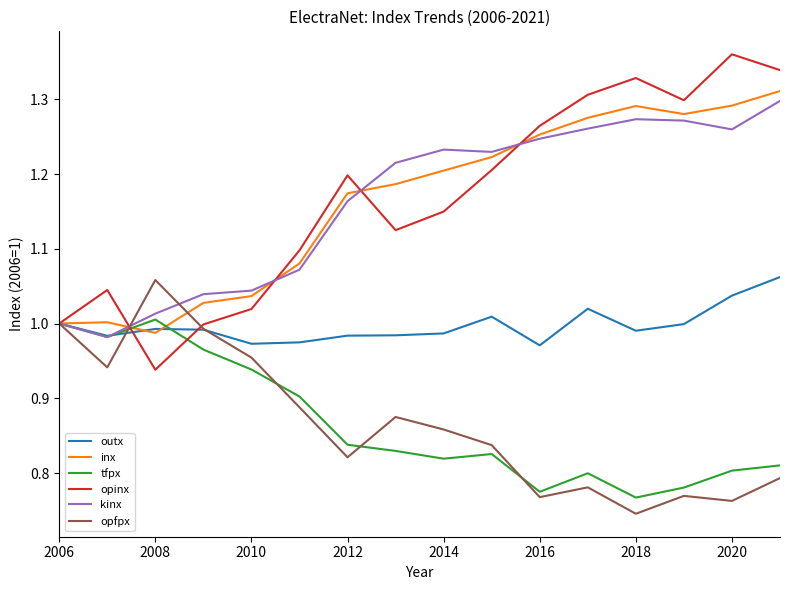

How many lines are shown in the chart?

6